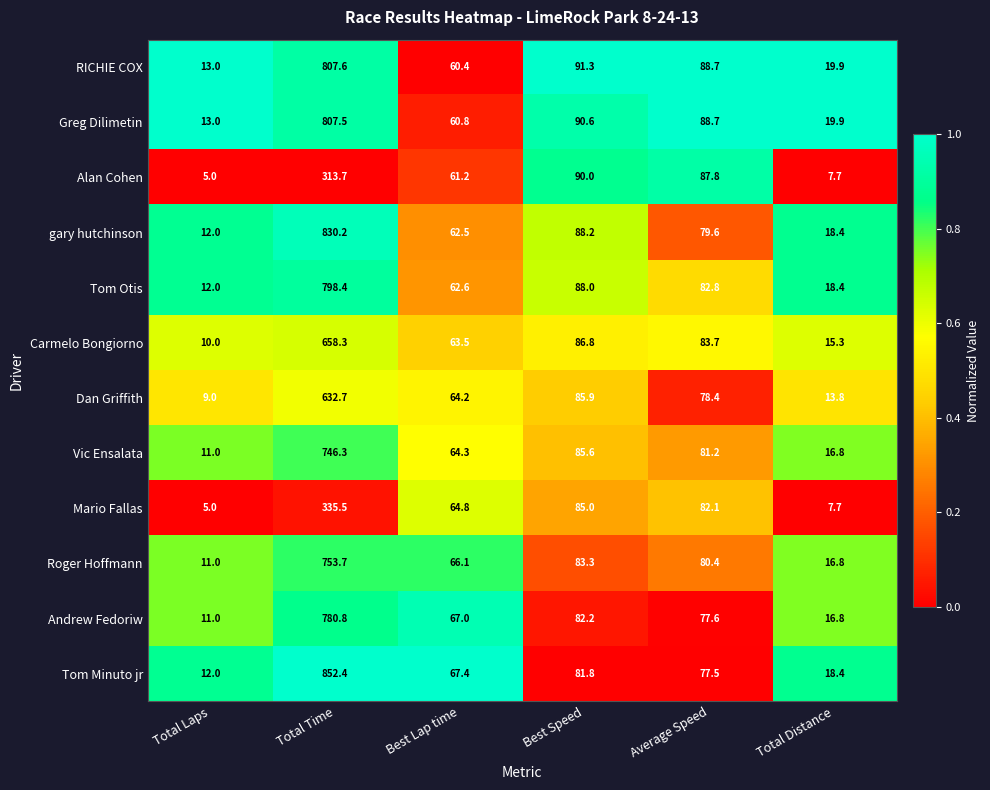

What is the approximate value of Tom Minuto jr at Total Distance?

18.4